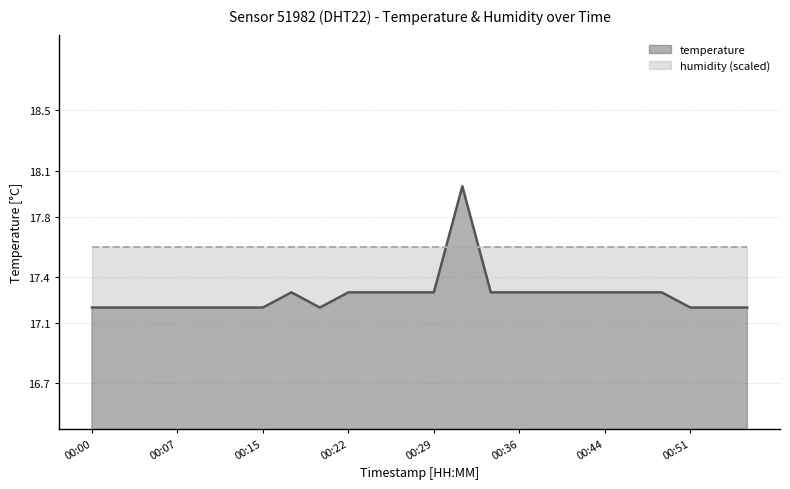

How many lines are shown in the chart?

2